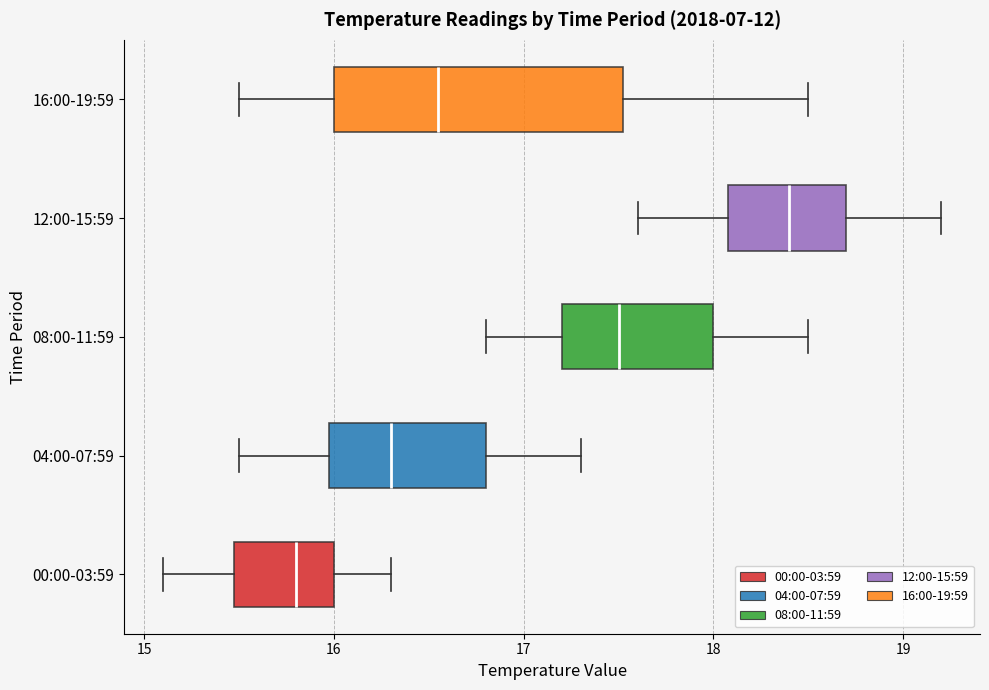

Reading bottom to top, read every box against the x-axis: the position of its median line, the range the box covers, and the ends of its whiskers. The values are not printed on the chart, so give them approximately, as read against the axis.

00:00-03:59: median 15.8, box 15.5 to 16.0, whiskers 15.1 to 16.3
04:00-07:59: median 16.3, box 16.0 to 16.8, whiskers 15.5 to 17.3
08:00-11:59: median 17.5, box 17.2 to 18.0, whiskers 16.8 to 18.5
12:00-15:59: median 18.4, box 18.1 to 18.7, whiskers 17.6 to 19.2
16:00-19:59: median 16.6, box 16.0 to 17.5, whiskers 15.5 to 18.5